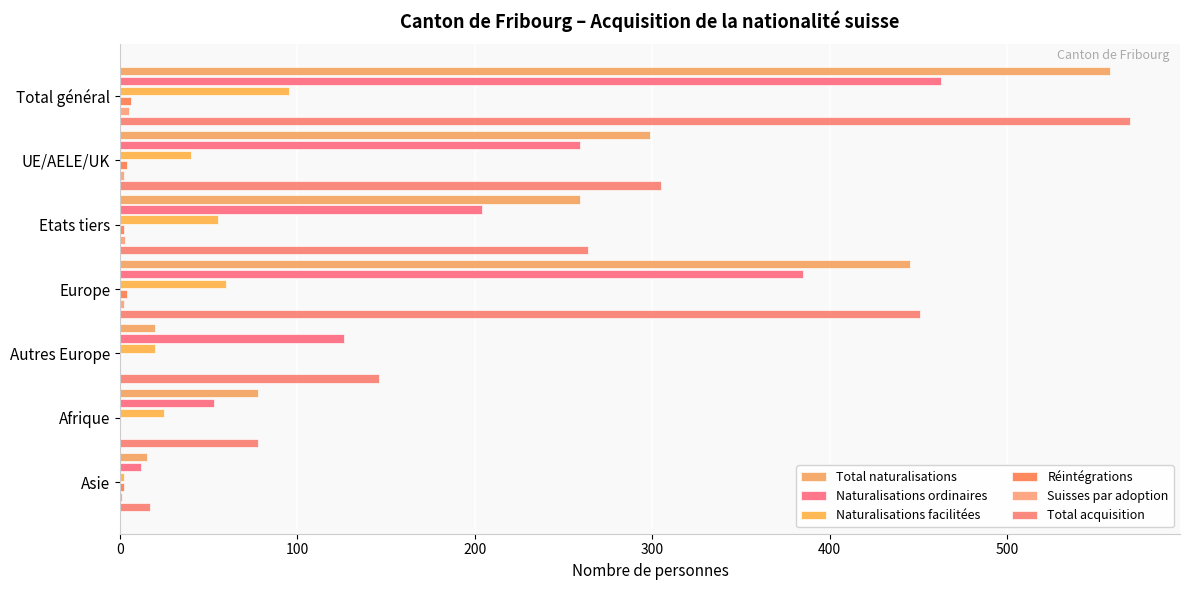

What is the value of the Total acquisition bar at the 1st from the left?

569